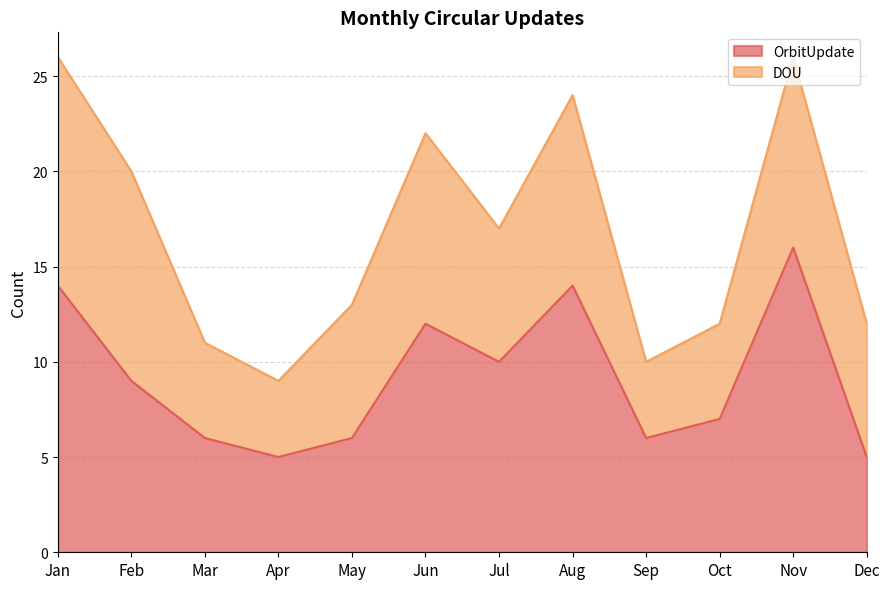

Which category has the highest value across all series?

Nov